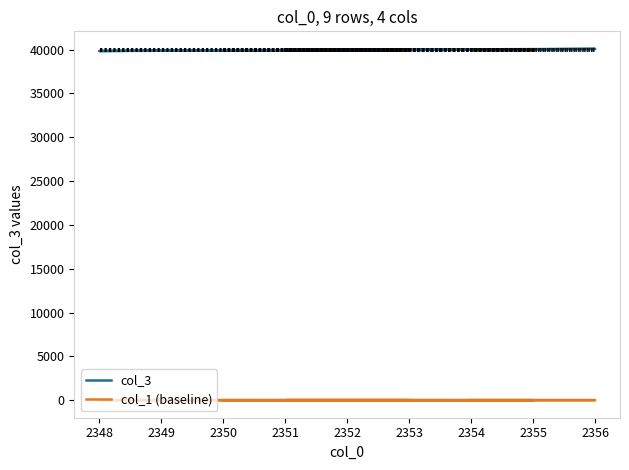

True or false: col_3 has more than 1 interior local peaks.

True